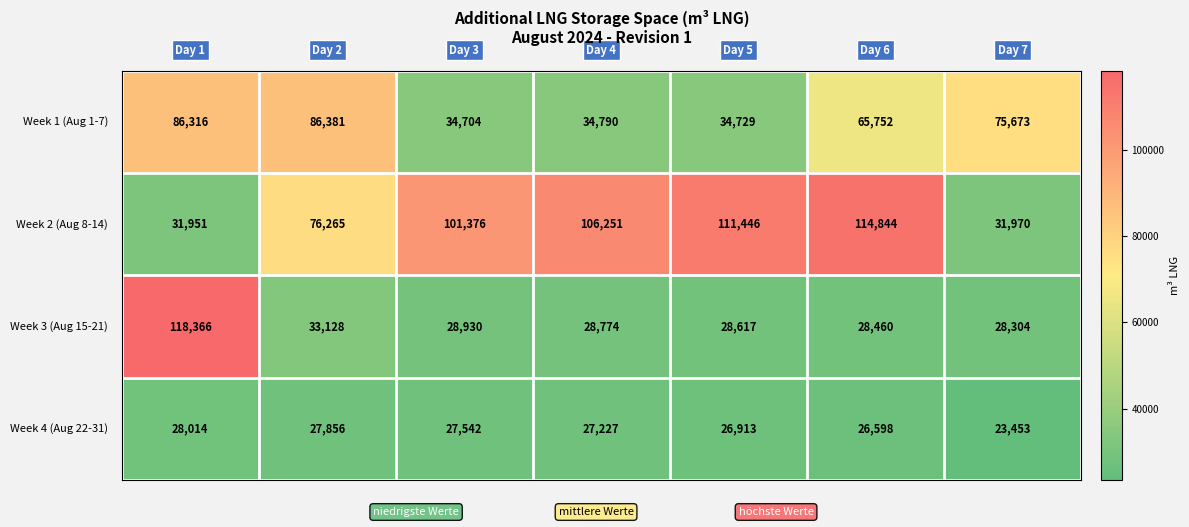

At how many categories does at least one series exceed 99656?

5